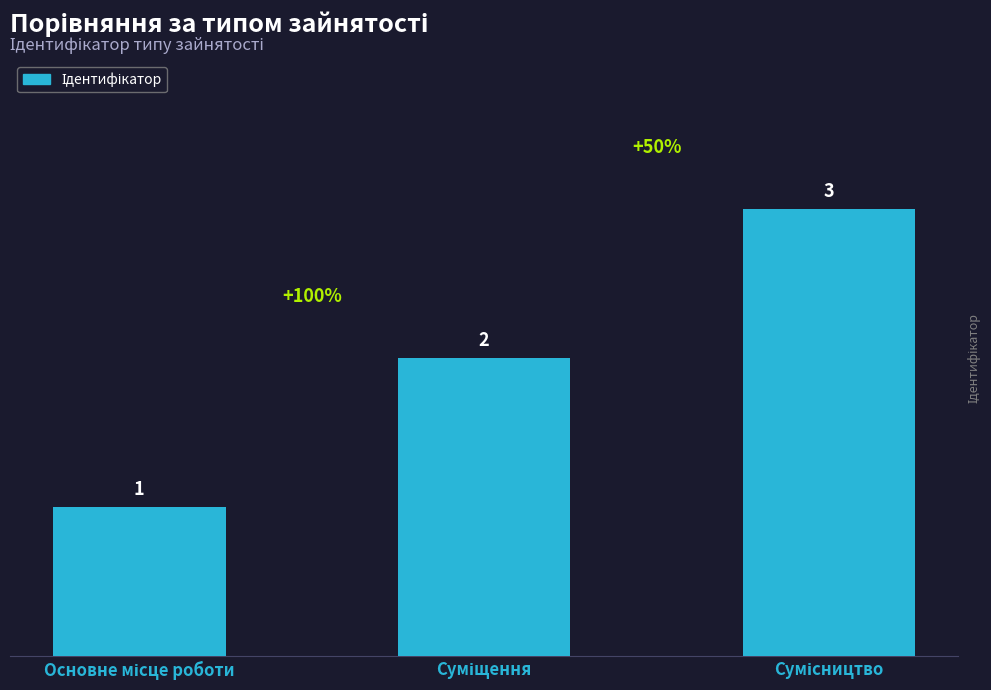

What is the sum of all values?

6